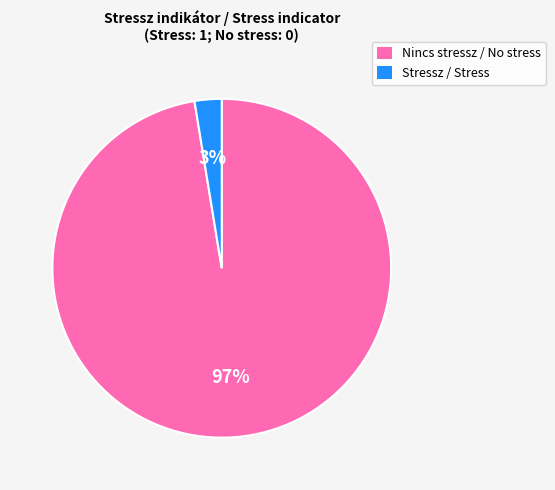

Which slice represents more than half of the pie?

Nincs stressz / No stress